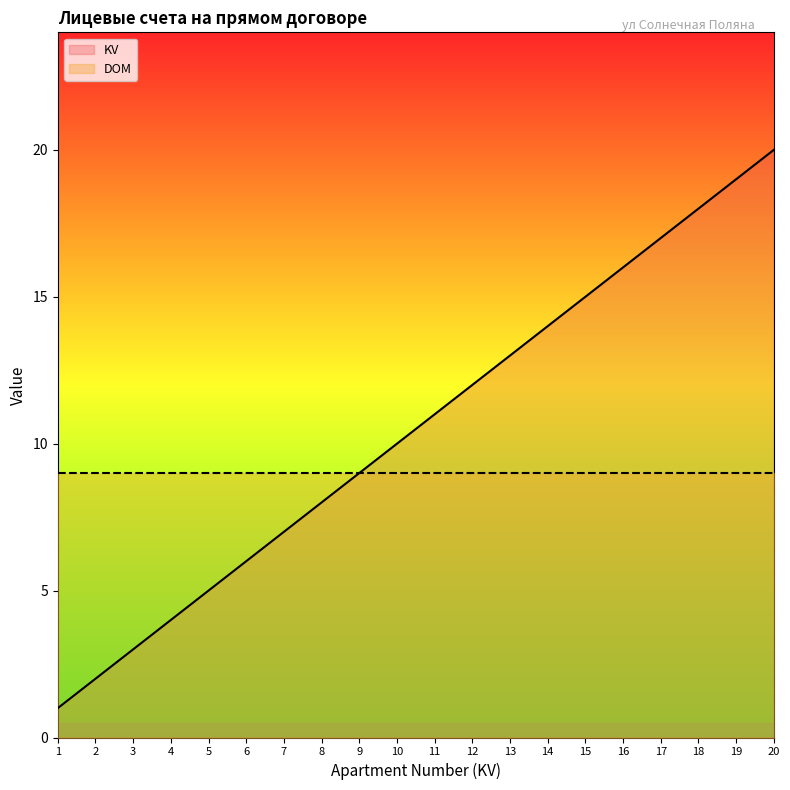

Where is the data nearest to the value 10?

10